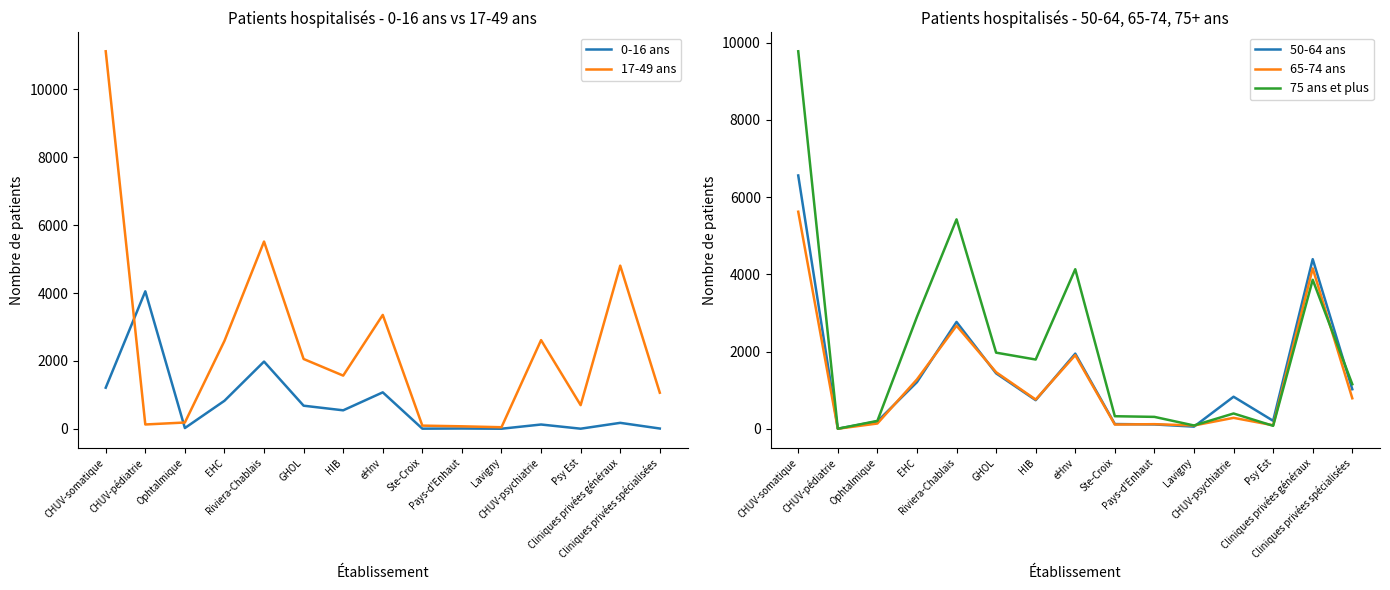

At which label does 65-74 ans reach its minimum?

CHUV-pédiatrie